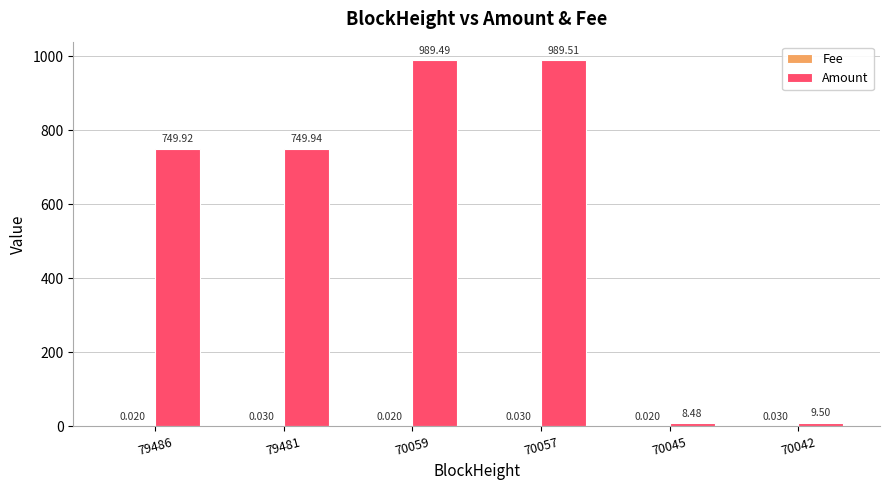

How many data points in Amount are above 749?

4